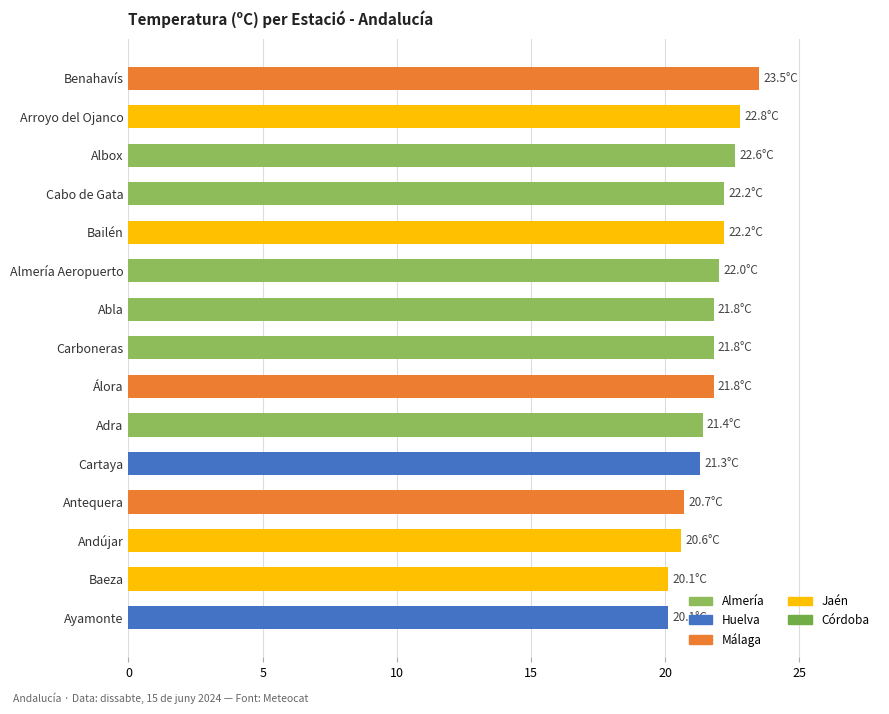

Approximately how many times larger is the value at Carboneras compared to Andújar?

1.1